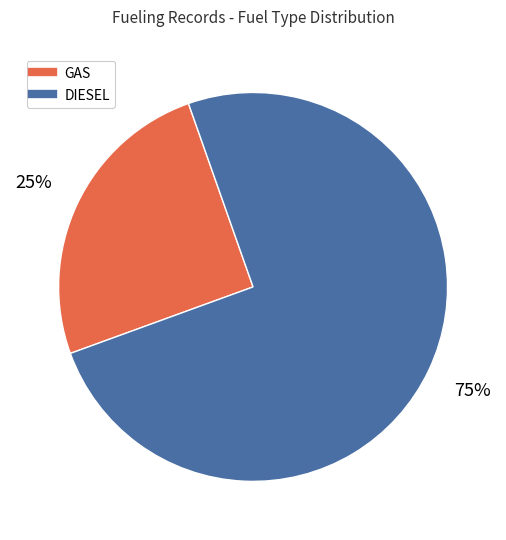

To the nearest percent, what is the difference between the GAS and DIESEL slice percentages?

50%